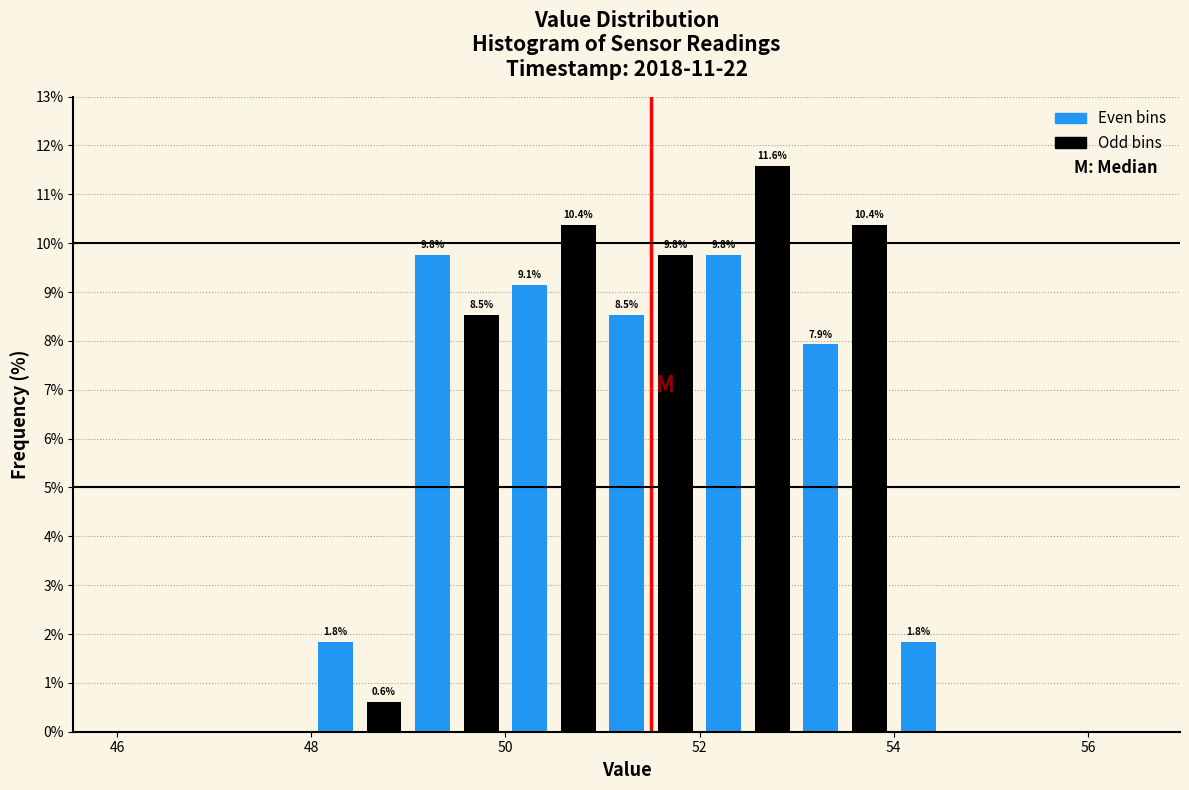

Read against the x-axis, roughly where is the centre of the tallest bar?

52.8